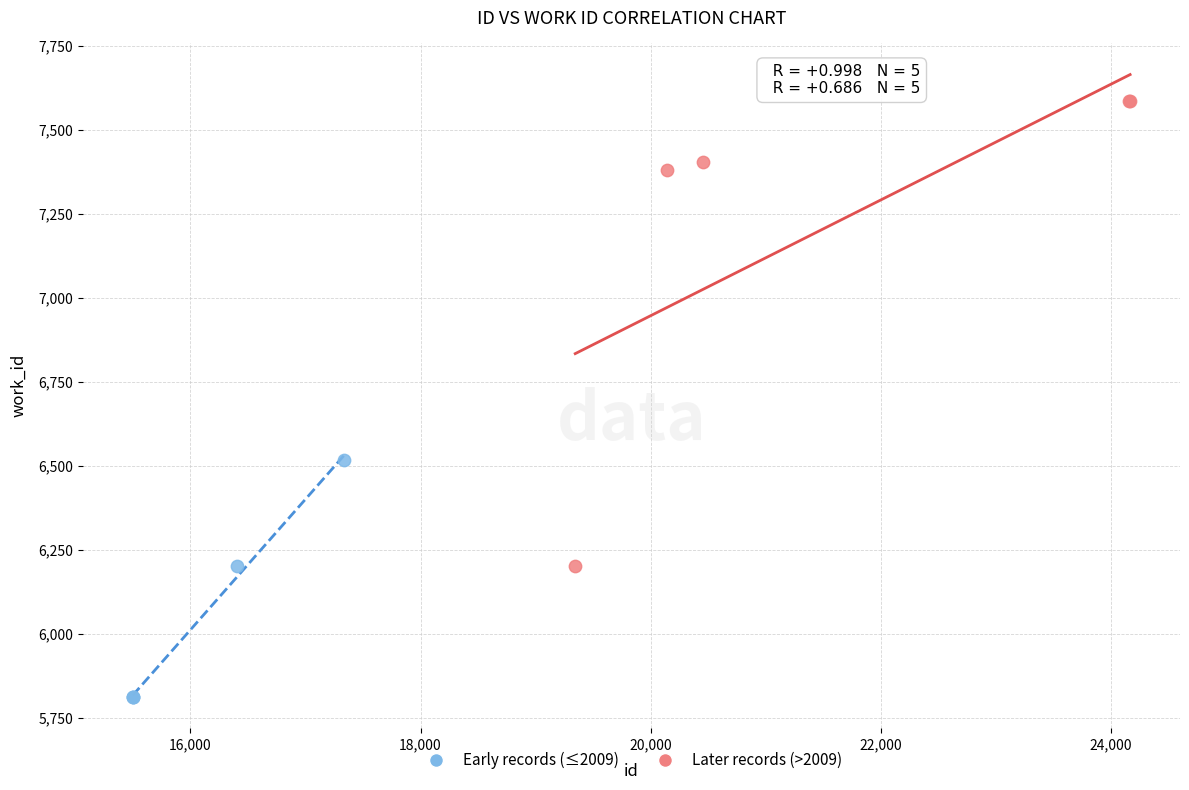

What are all the series names shown in the legend?

Early records (≤2009), Later records (>2009)